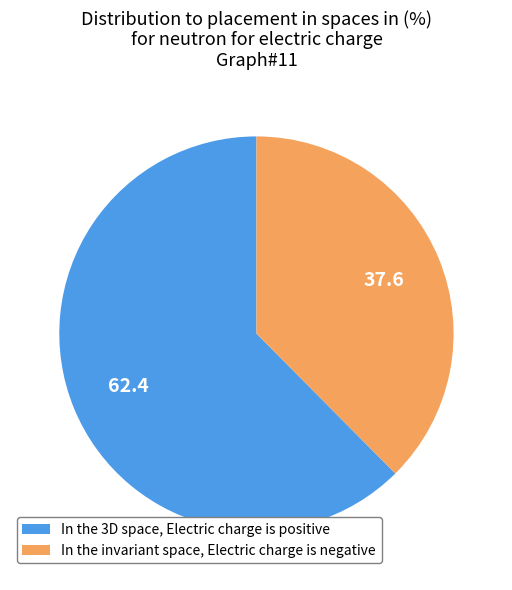

How many segments does this pie chart have?

2